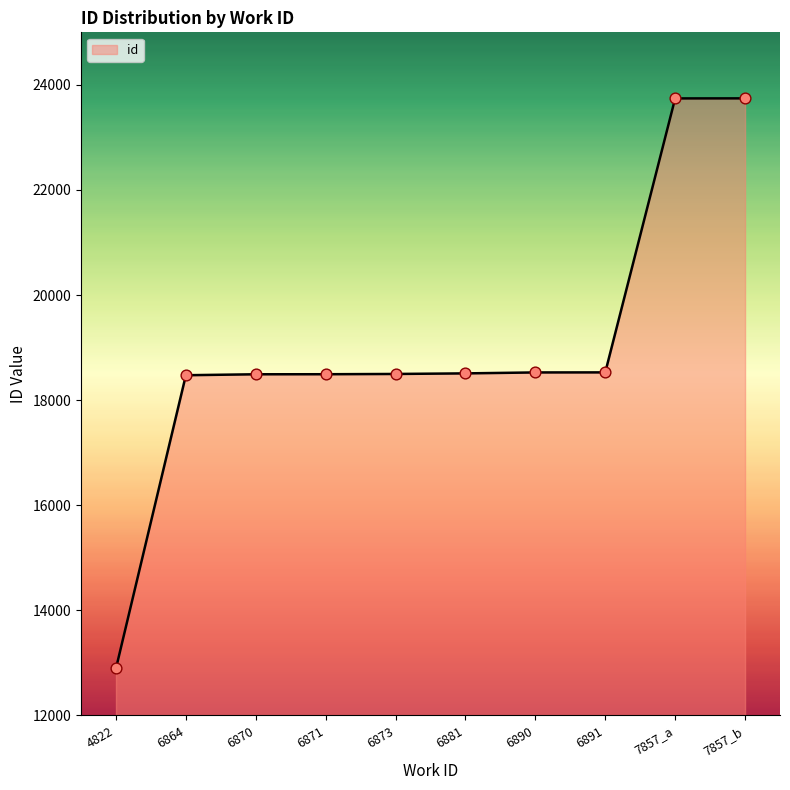

What is the change in value from 6864 to 6871?

+19